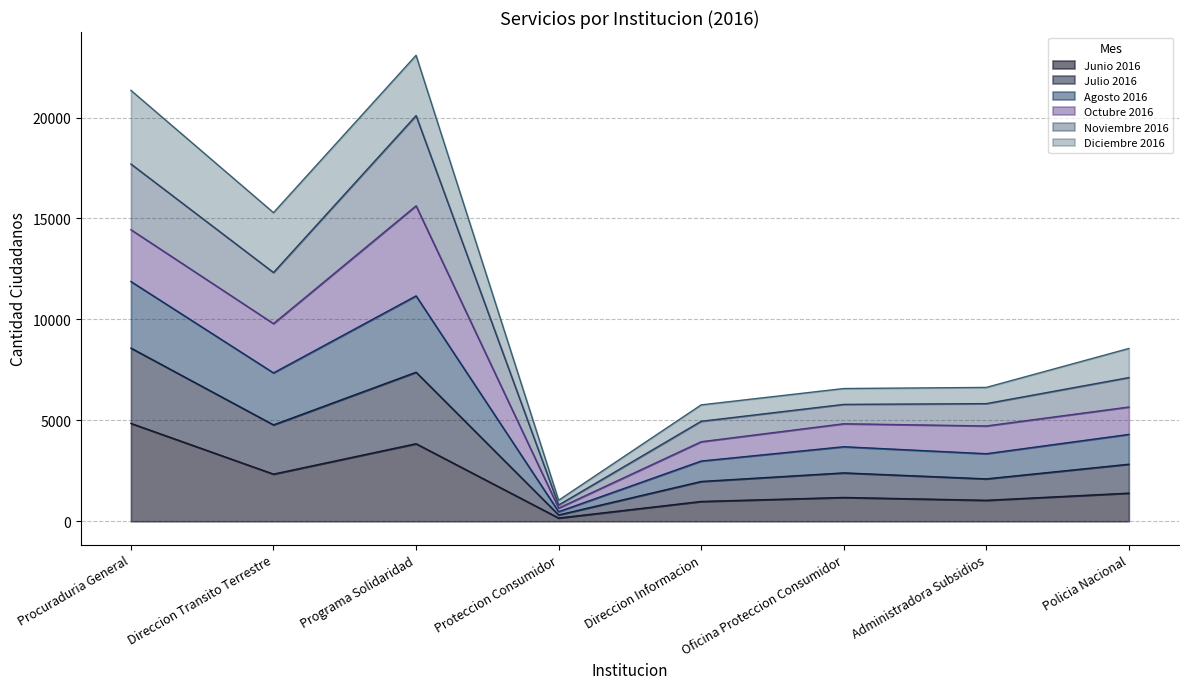

Does the chart display data point markers on the line(s)?

No